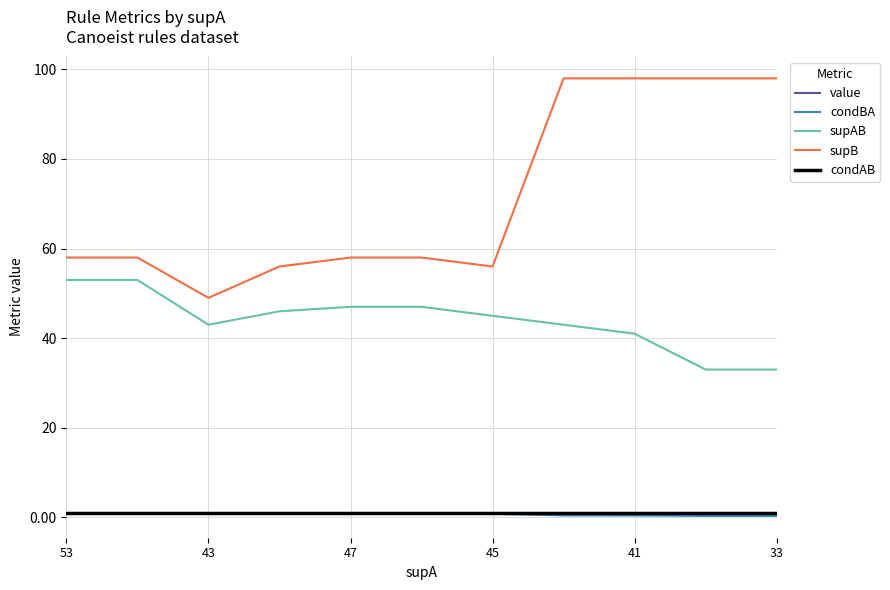

What is the maximum value shown in the chart?

98.0